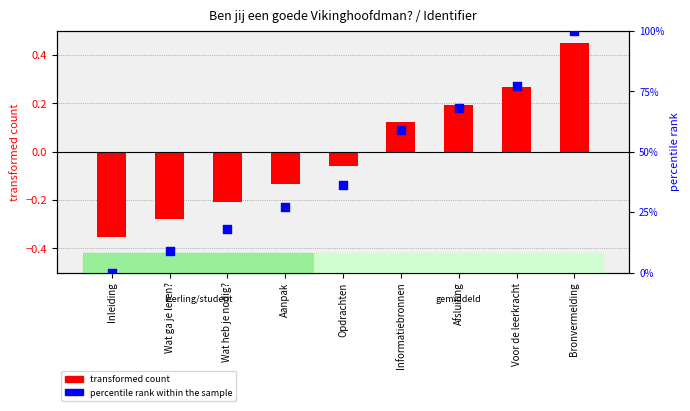

What are all the series names shown in the legend?

transformed count, percentile rank within the sample